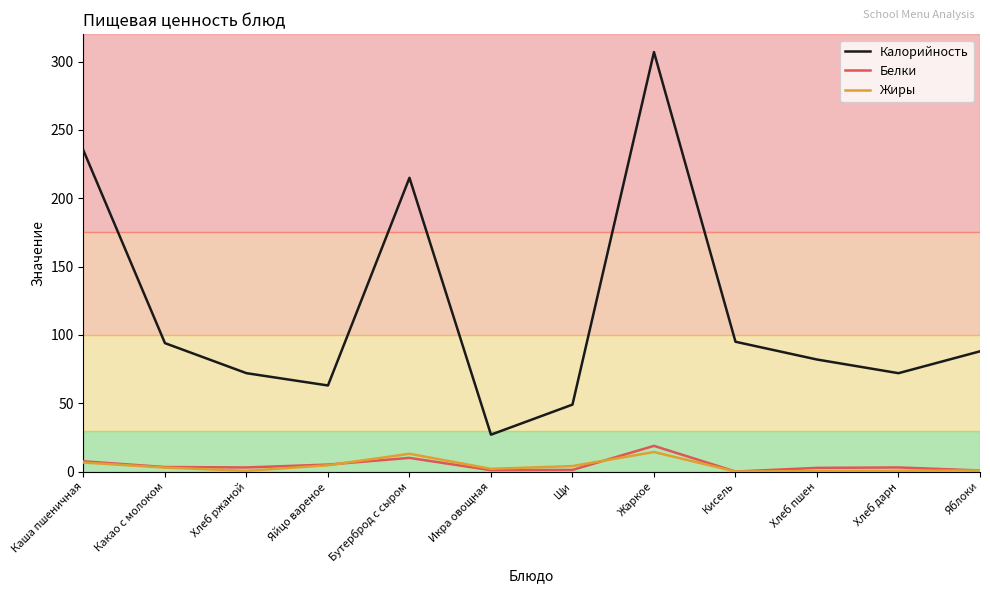

Between Каша пшеничная and Хлеб дарн, which series saw the biggest shift?

Калорийность